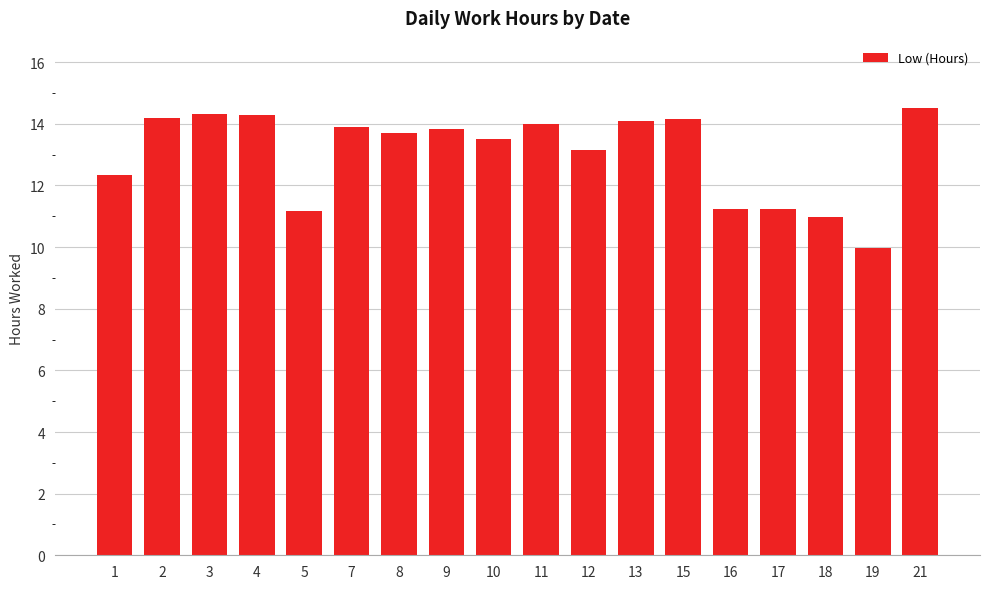

Is it true that the value at 19 is 10.0?

True